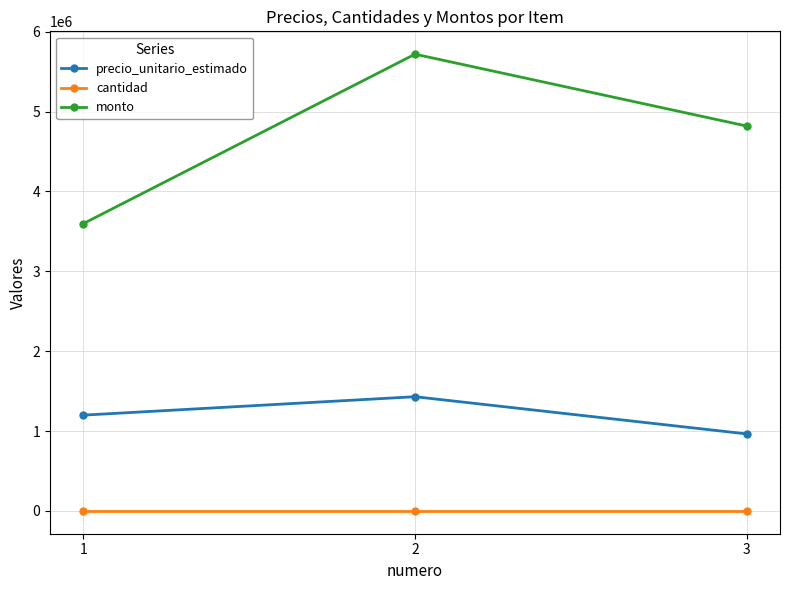

What is the maximum value for cantidad?

5